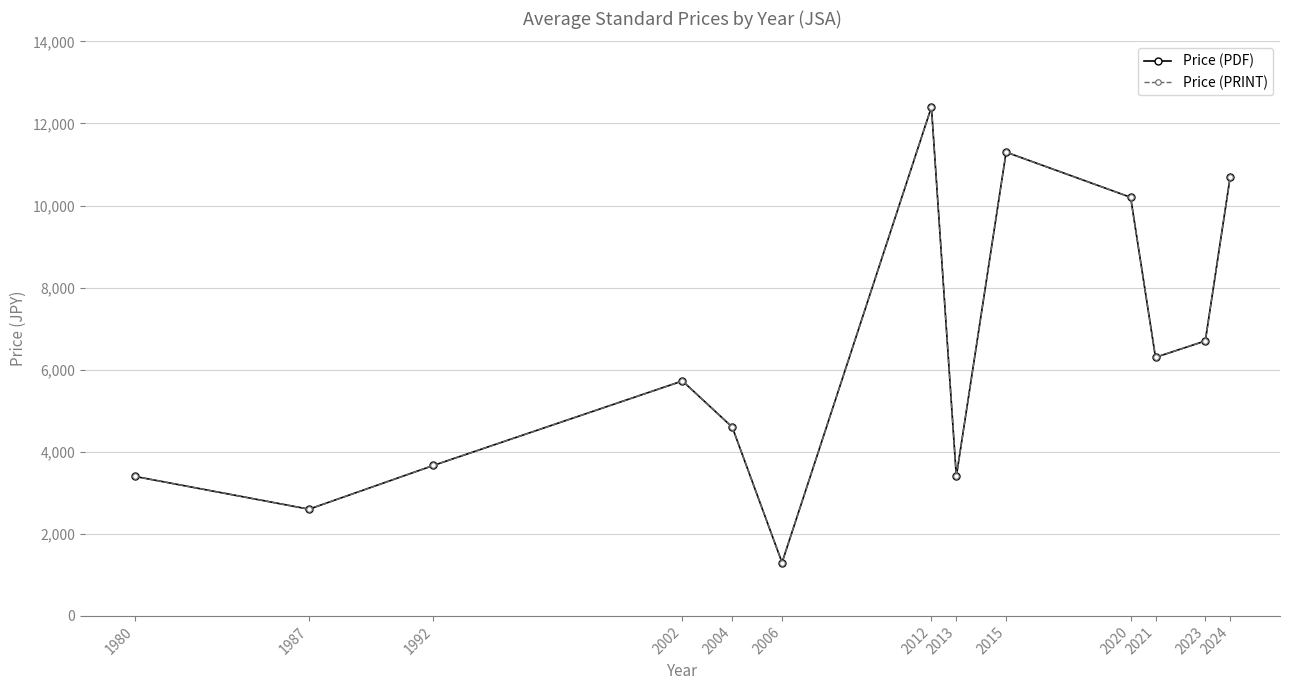

True or false: Price (PDF) and Price (PRINT) intersect in this chart.

False